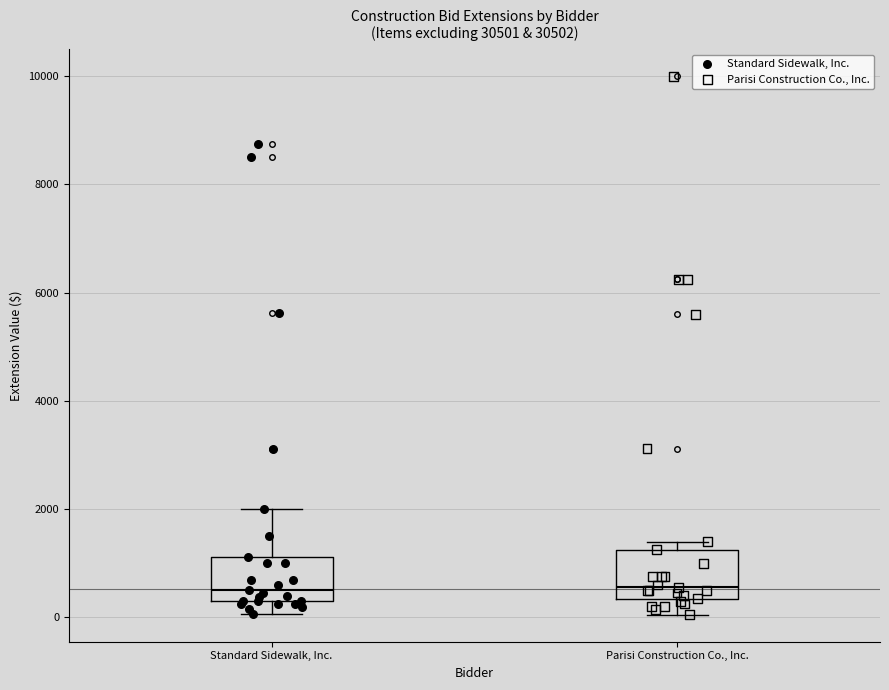

Reading left to right, transcribe this box plot: for each box, give where its median line is, the range the box spans, and where its two whiskers end, as read against the y-axis. The values are not printed on the chart, so give them approximately, as read against the axis.

Standard Sidewalk, Inc.: median 600, box 400 to 1200, whiskers 0 to 2000
Parisi Construction Co., Inc.: median 600, box 400 to 1200, whiskers 0 to 1400